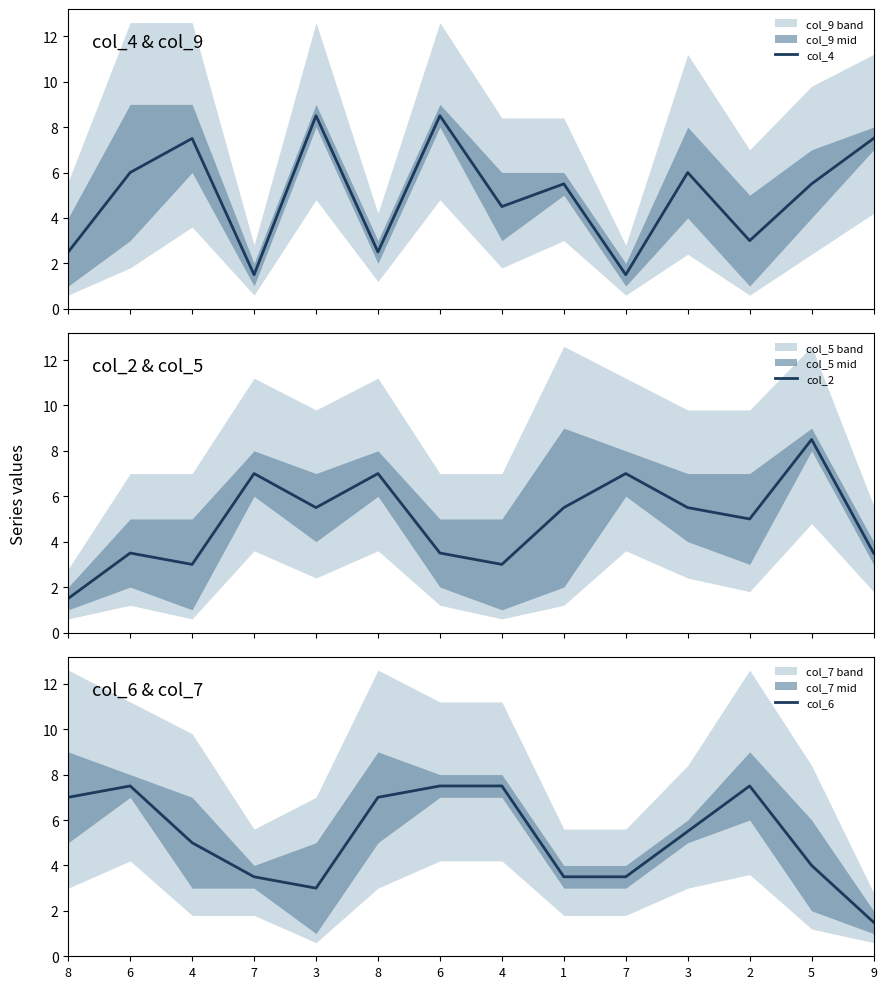

At 8, list the series in order from largest to smallest.

col_6, col_4, col_2